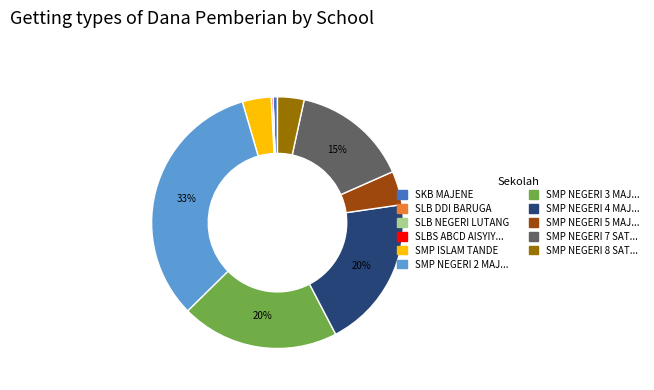

To the nearest percent, what is the average slice percentage?

9%